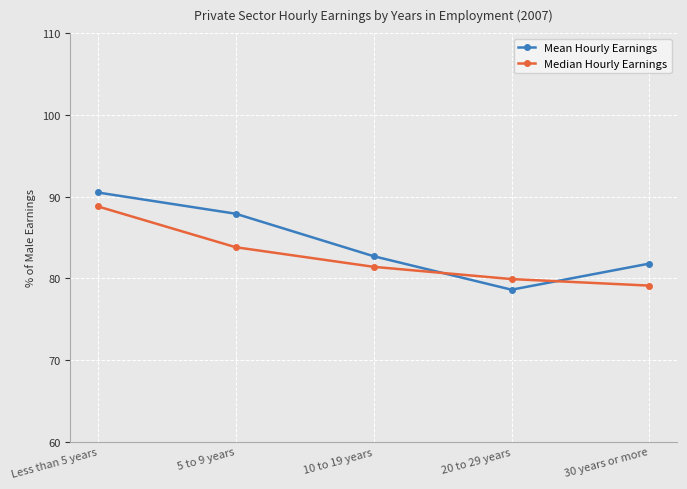

List the series in order of their overall mean, highest first.

Mean Hourly Earnings, Median Hourly Earnings